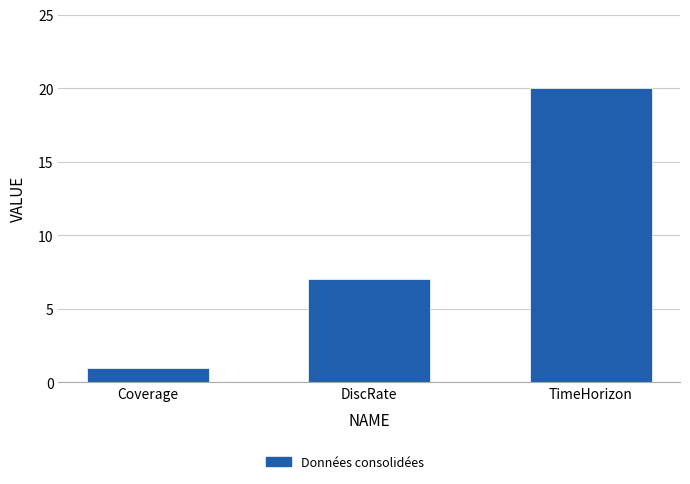

The value at DiscRate is 7. True or false?

True